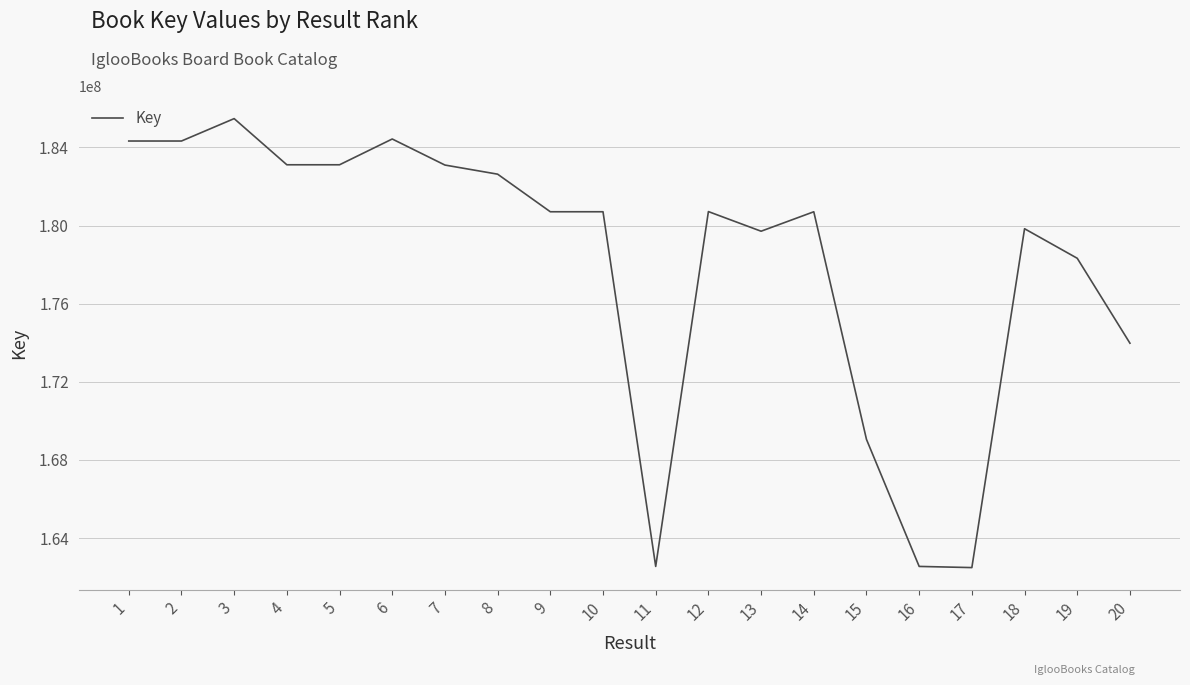

What is the difference between the maximum and minimum values?

22986609